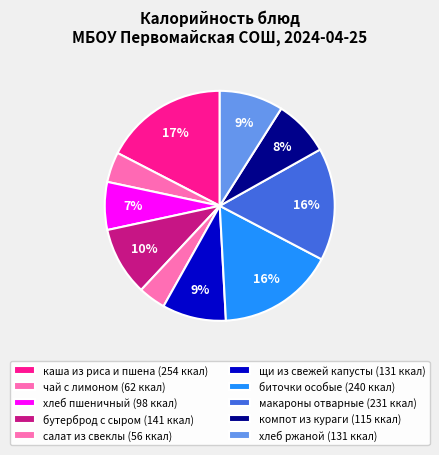

Count the number of slices in the pie.

10